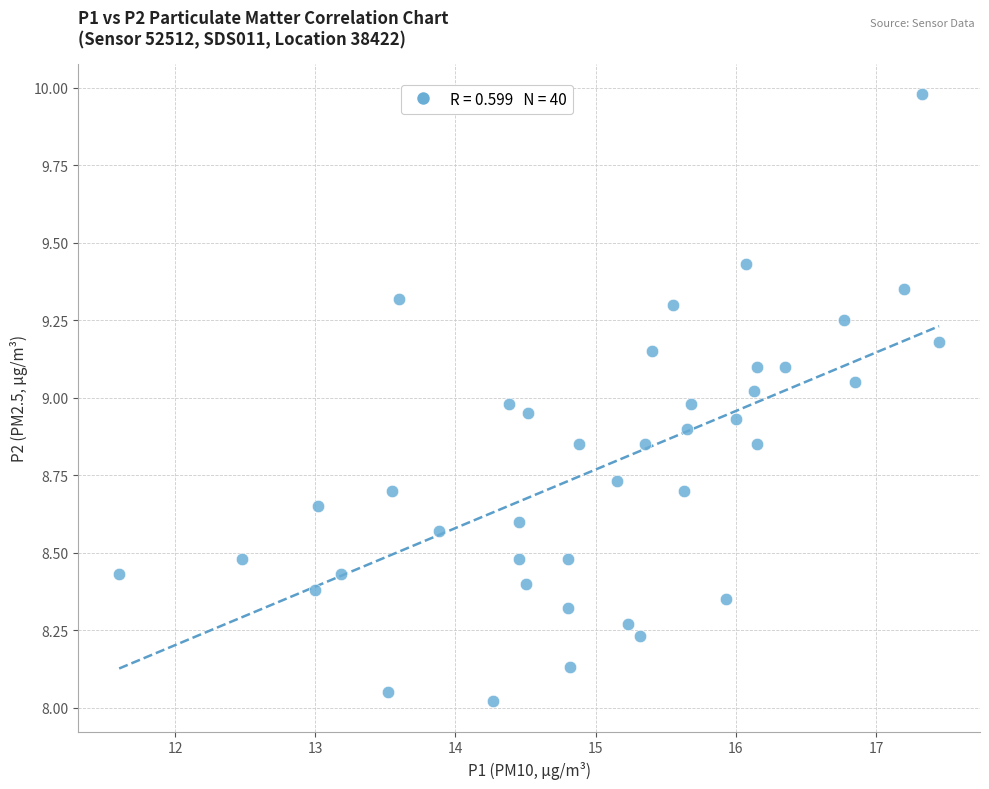

What is the range of X values (max minus min)?

5.8